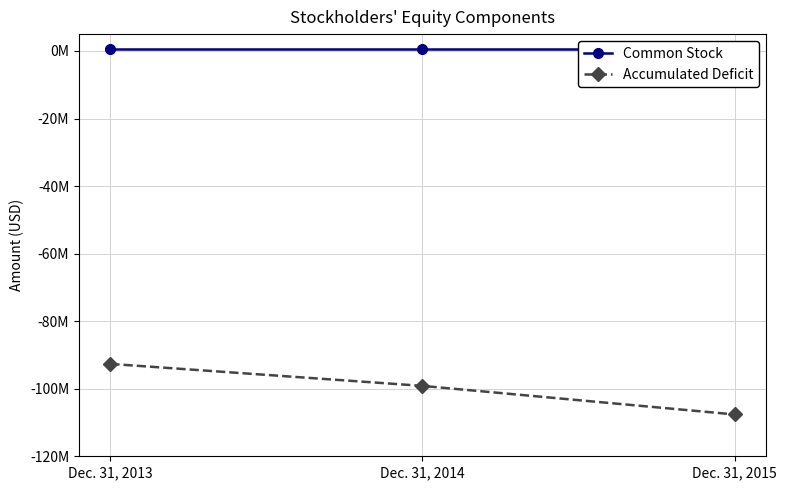

Which series has the widest spread of values?

Accumulated Deficit